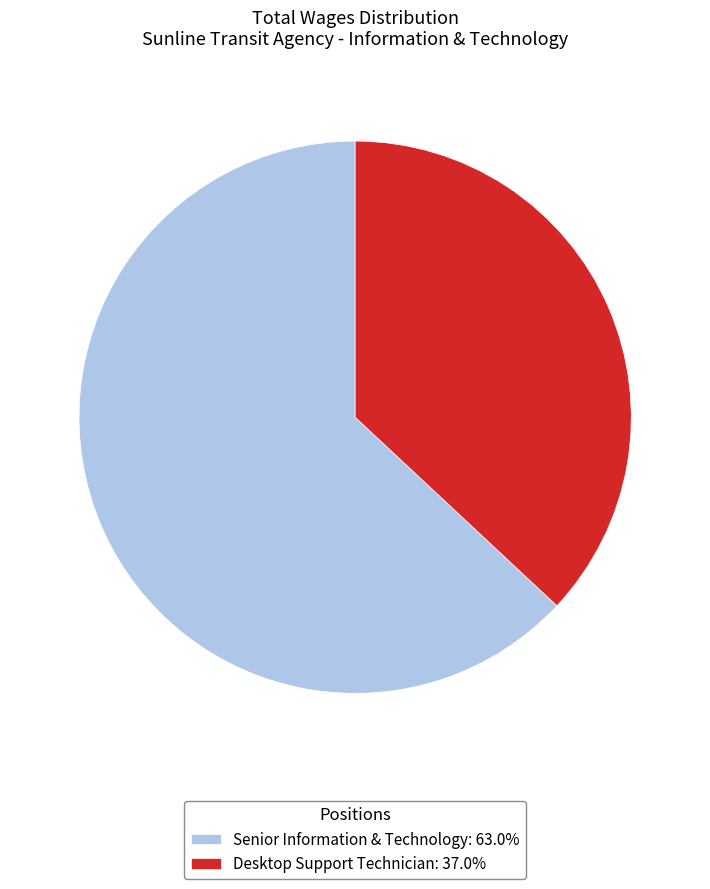

Which category accounts for the majority?

Senior Information & Technology